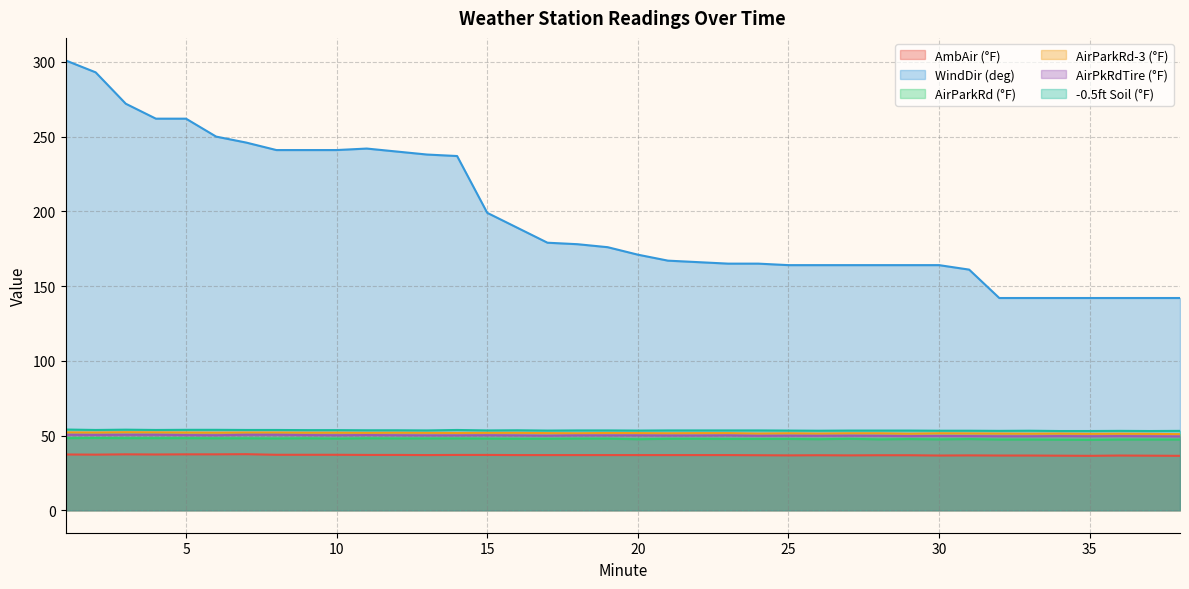

Which has a higher value, 38 or 8?

8